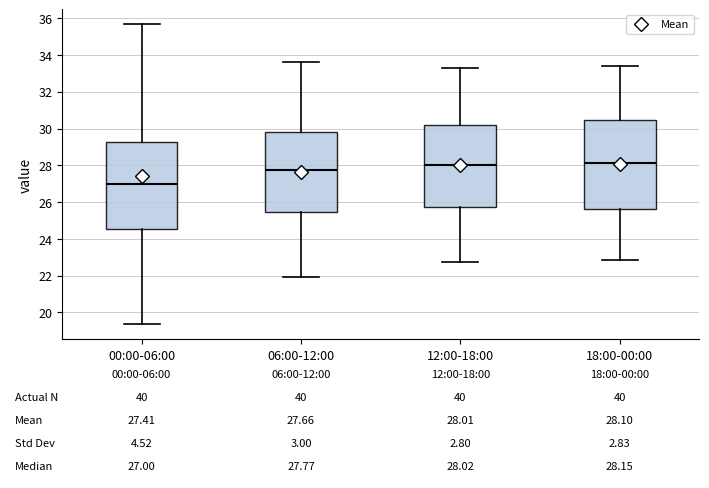

Which box's median line is the lowest?

00:00-06:00